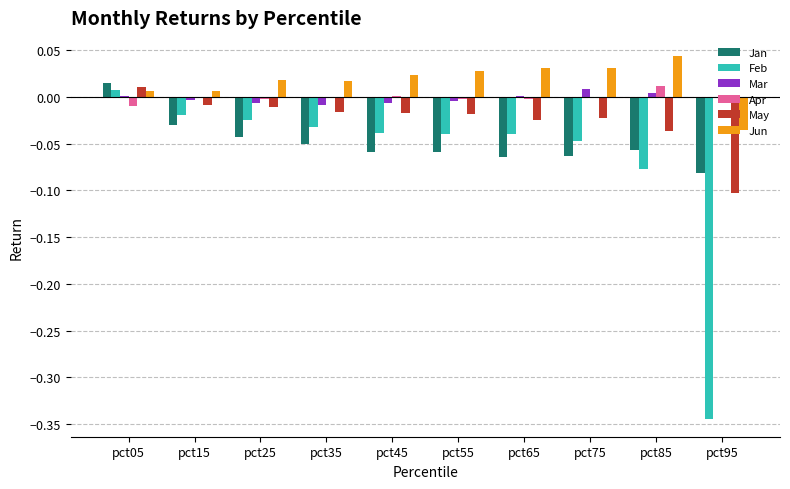

Where does the May series first go above 0?

pct05